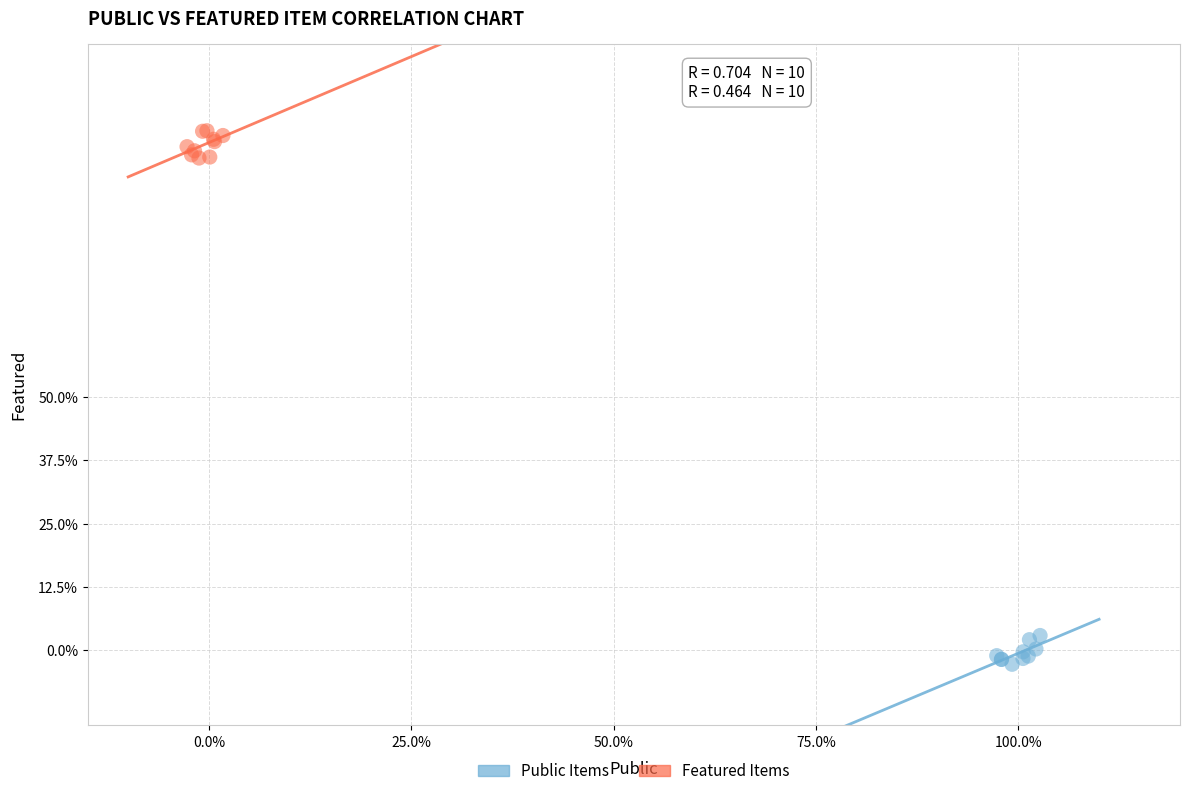

Which series contains the highest Y value?

Featured Items